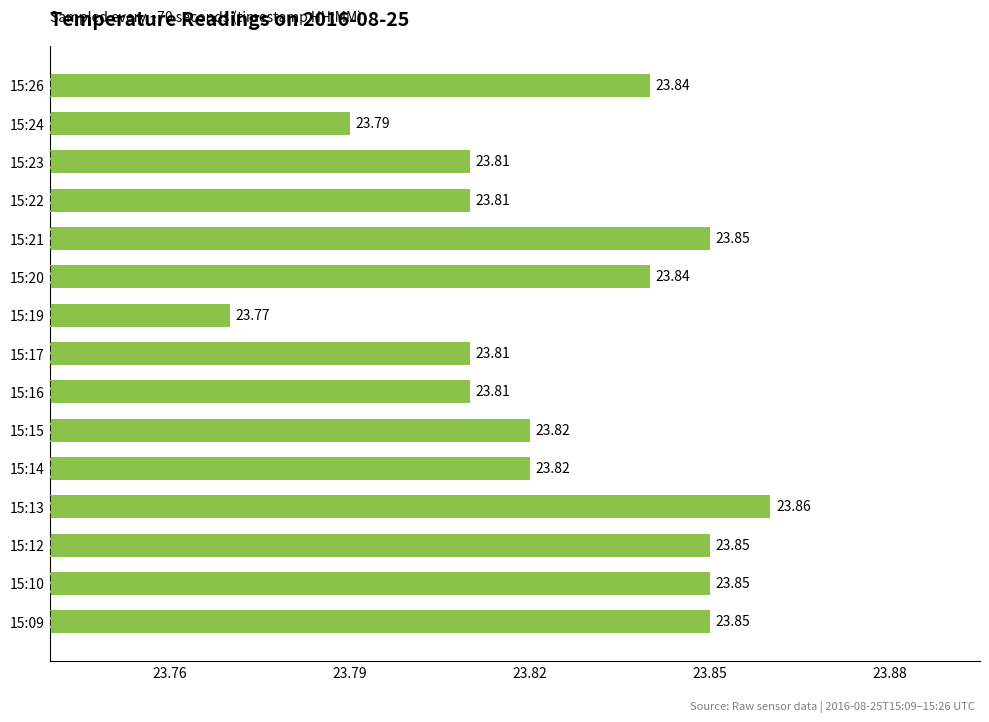

Between 15:21 and 15:16, which is larger?

15:21